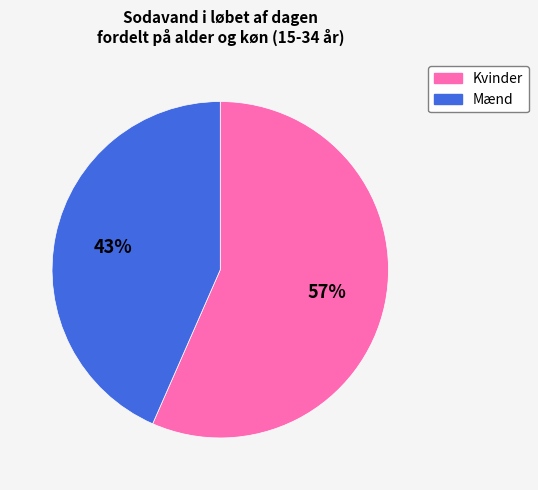

The Mænd slice represents 43% of the pie. True or false?

True